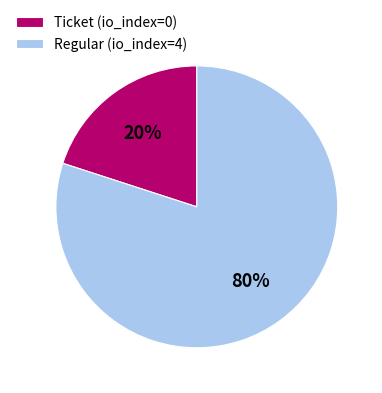

To the nearest percent, what is the average slice percentage?

50%